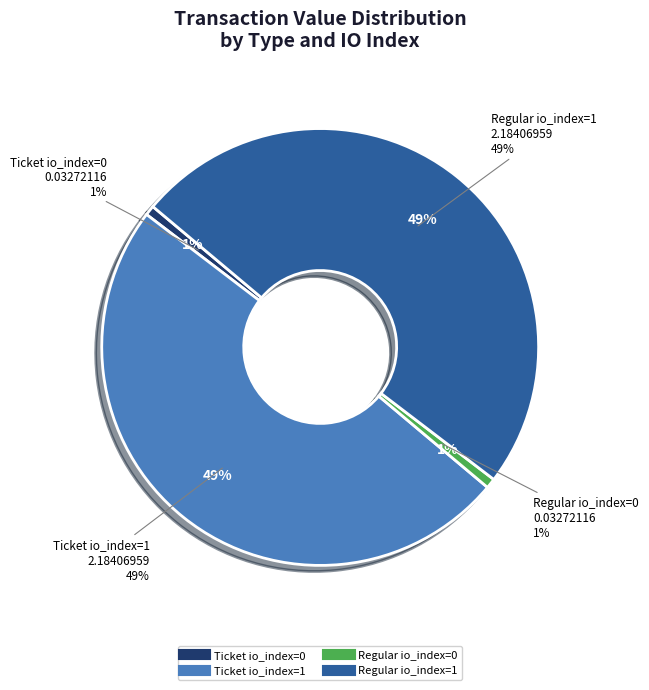

To the nearest percent, what is the difference between the Ticket io_index=1 and Regular io_index=0 slice percentages?

49%